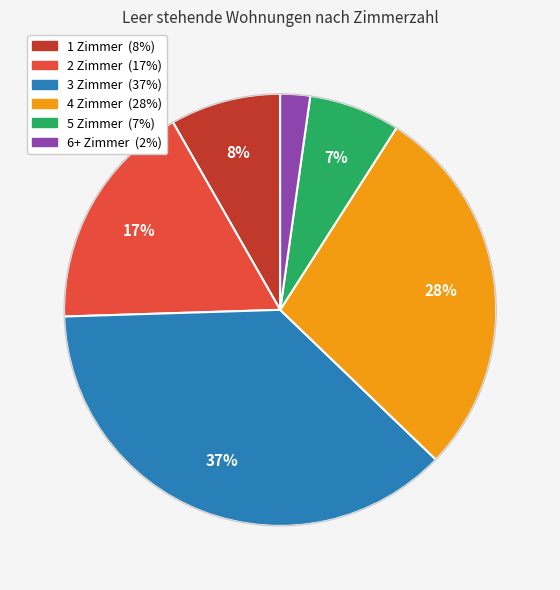

The 3 Zimmer slice represents 37% of the pie. True or false?

True